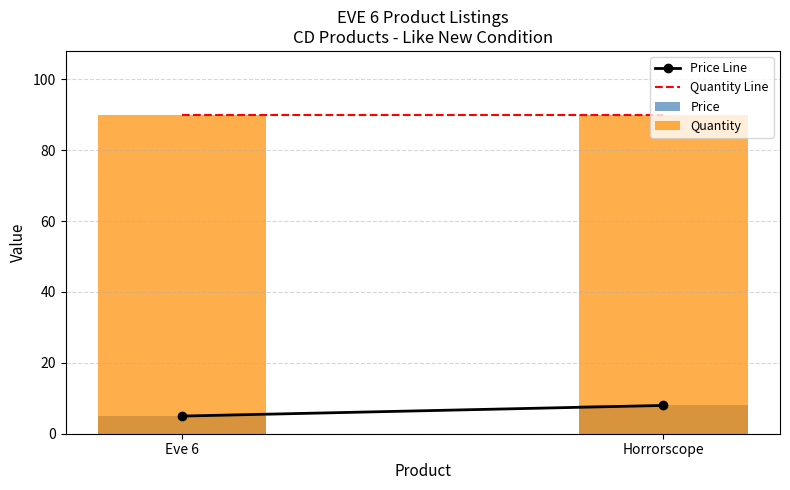

Which series has the largest range (max minus min)?

Price Line